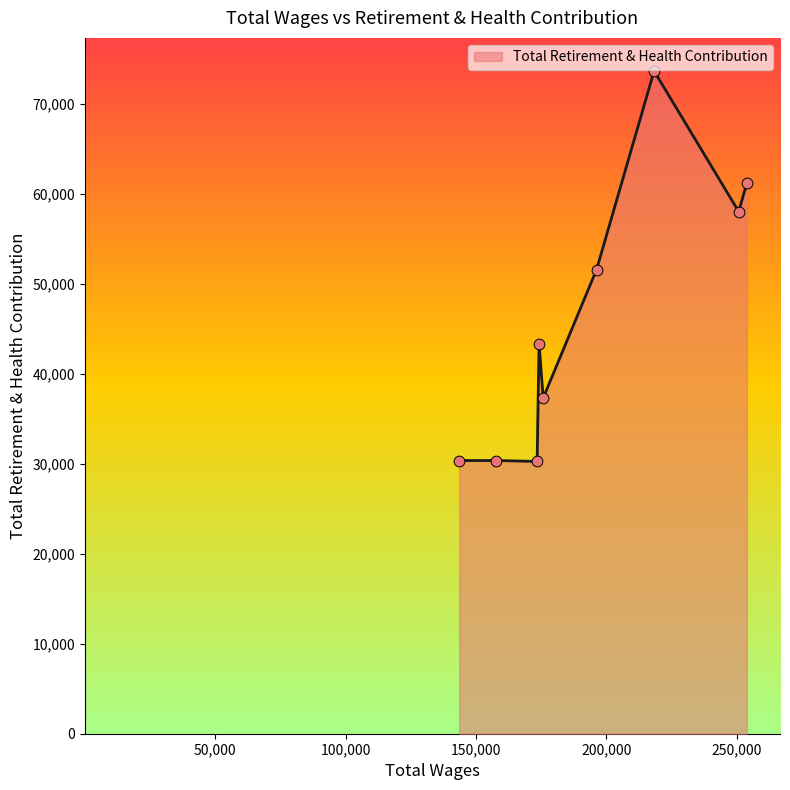

What is the smallest value displayed?

30283